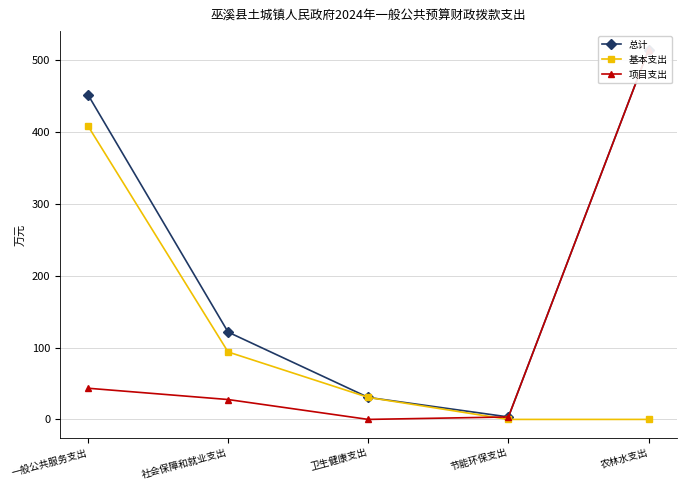

Is it true that 基本支出 equals 30.6 at 卫生健康支出?

True